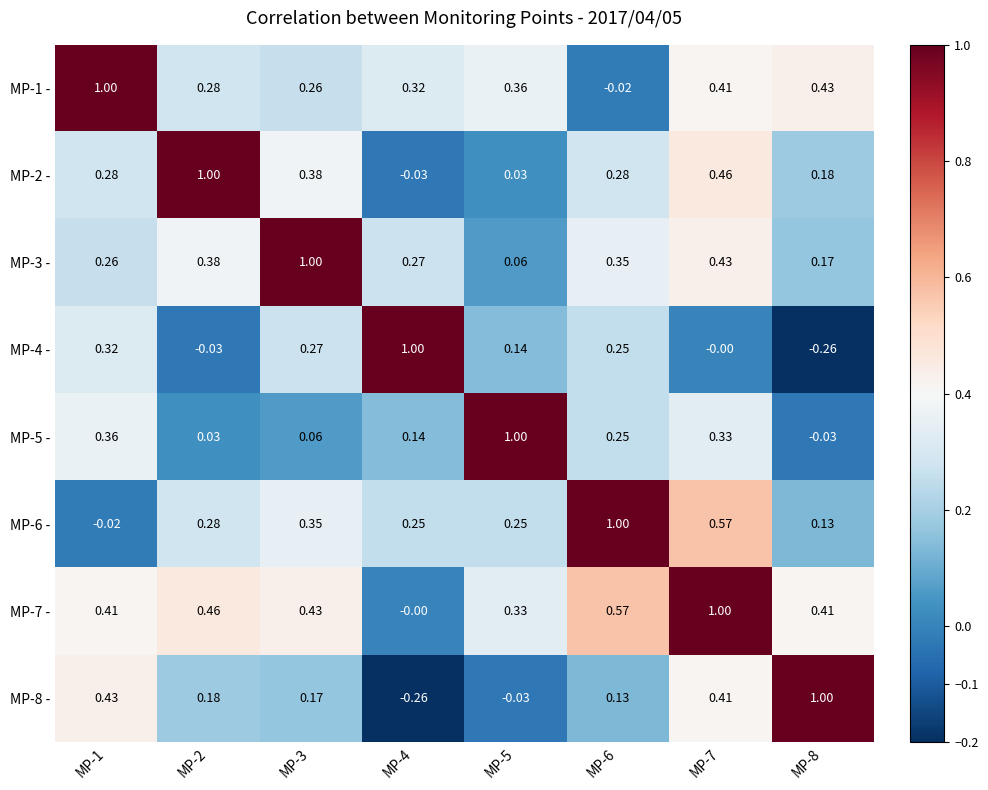

Is the value of MP-3 - at MP-2 greater than the value of MP-6 - at MP-3?

Yes